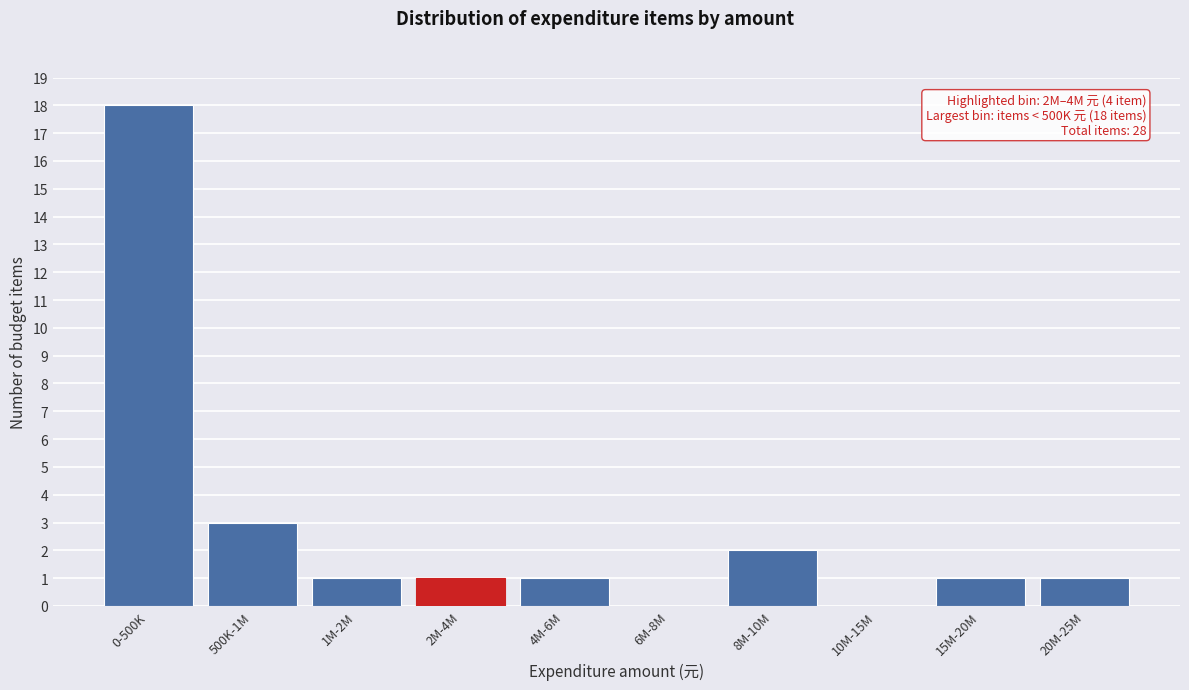

Reading left to right, list all the values displayed in this chart.

0-500K=18	500K-1M=3	1M-2M=1	2M-4M=1	4M-6M=1	6M-8M=0	8M-10M=2	10M-15M=0	15M-20M=1	20M-25M=1